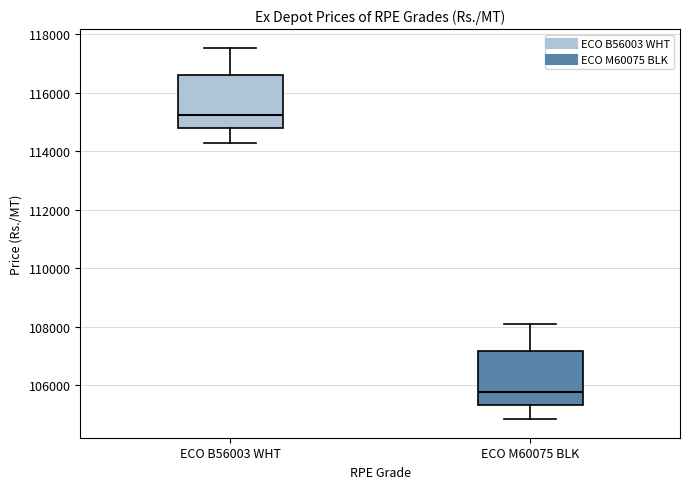

Reading left to right, transcribe this box plot: for each box, give where its median line is, the range the box spans, and where its two whiskers end, as read against the y-axis. The values are not printed on the chart, so give them approximately, as read against the axis.

ECO B56003 WHT: median 115200, box 114800 to 116600, whiskers 114400 to 117600
ECO M60075 BLK: median 105800, box 105400 to 107200, whiskers 104800 to 108000